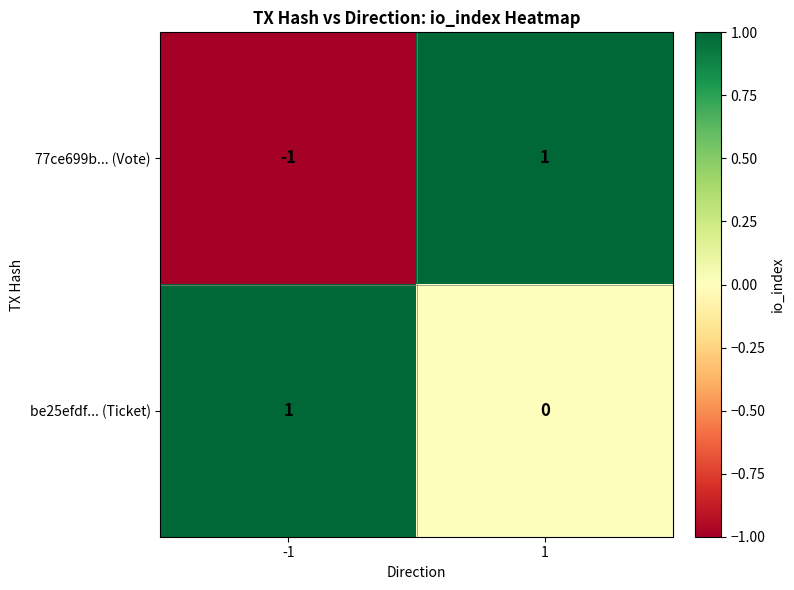

The value of 77ce699b... (Vote) at -1 is -2. True or false?

False